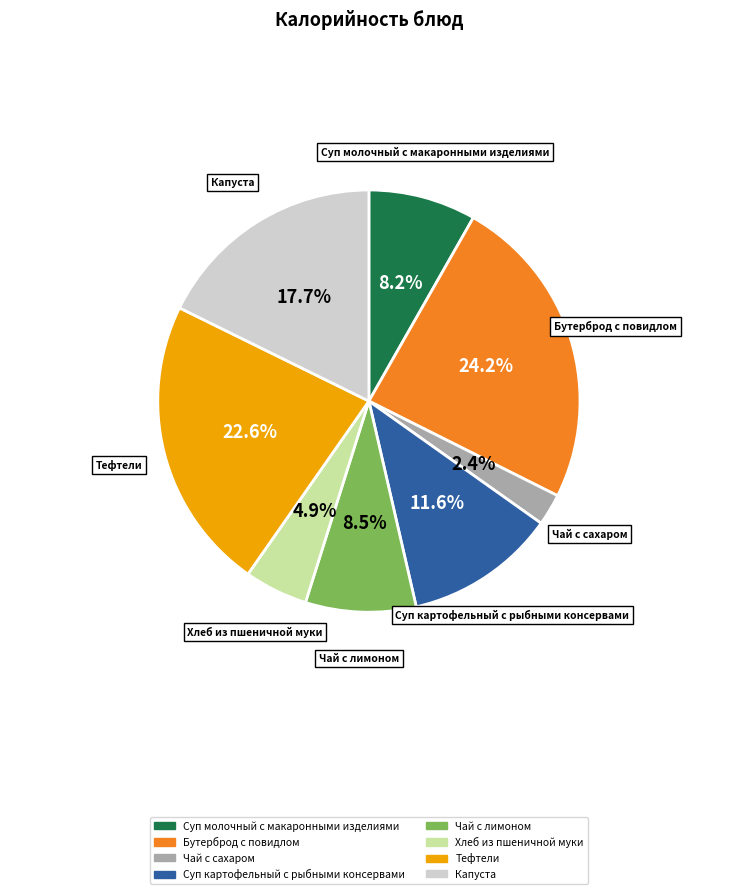

What is the smallest slice in the pie chart?

Чай с сахаром